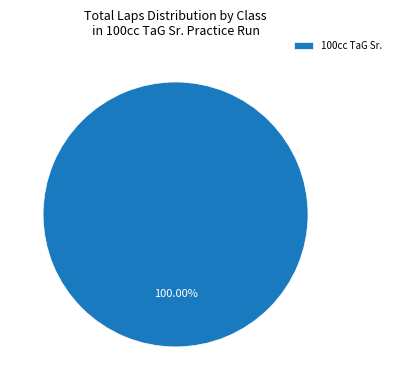

Rank the categories by value from highest to lowest.

100cc TaG Sr.